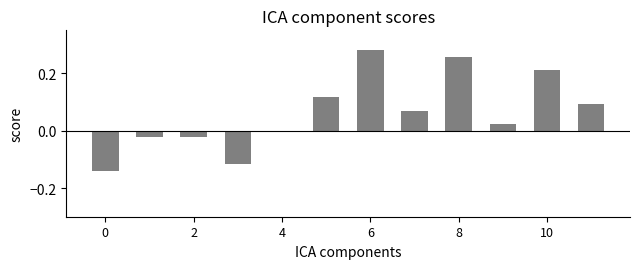

Which category has the highest value across all series?

6